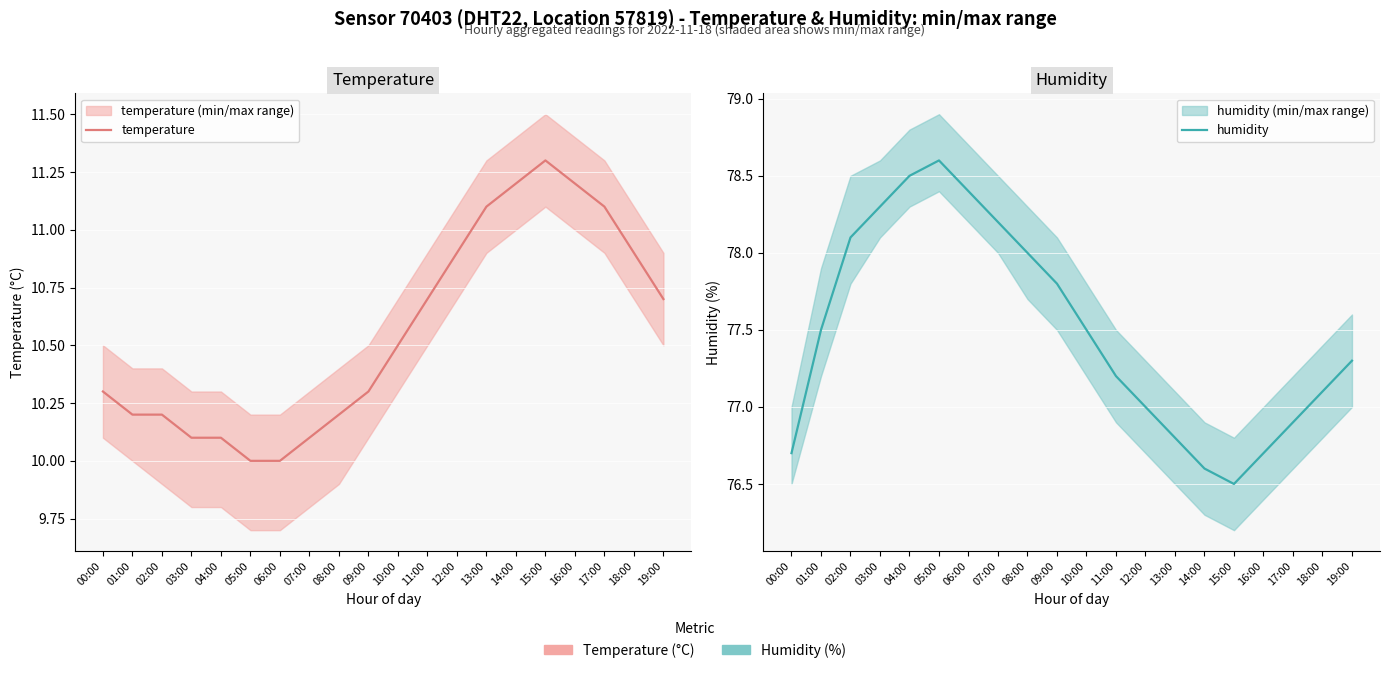

How many data points does each series have?

20